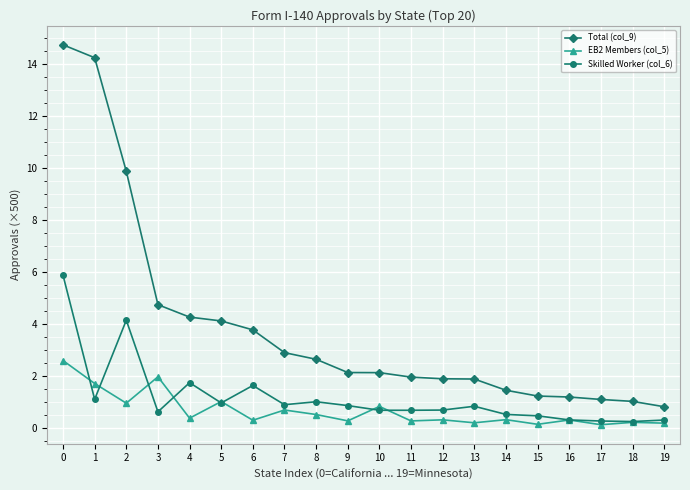

True or false: EB2 Members (col_5) has more than 0 interior local peaks.

True